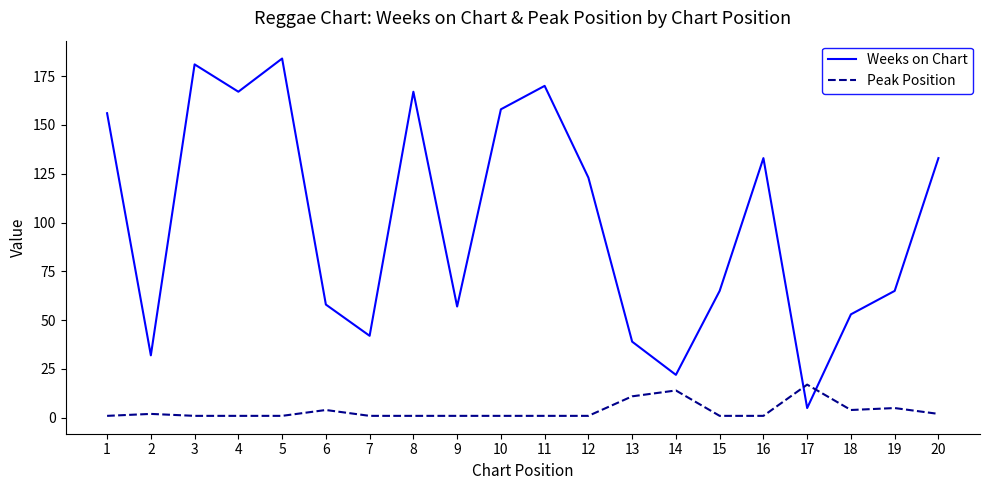

Reading left to right, what are all the values shown in this chart?

Weeks on Chart: 156	32	181	167	184	58	42	167	57	158	170	123	39	22	65	133	5	53	65	133
Peak Position: 1	2	1	1	1	4	1	1	1	1	1	1	11	14	1	1	17	4	5	2